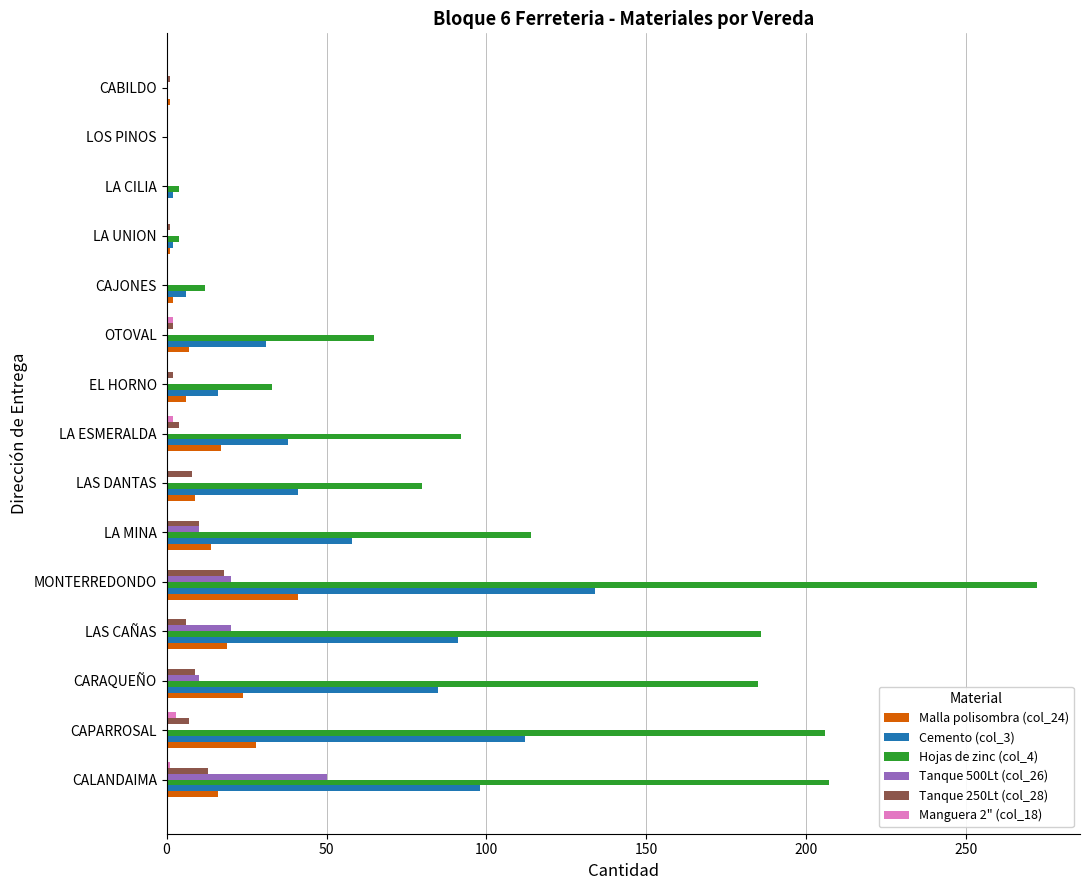

The value of Tanque 500Lt (col_26) at LA ESMERALDA is 24. True or false?

False